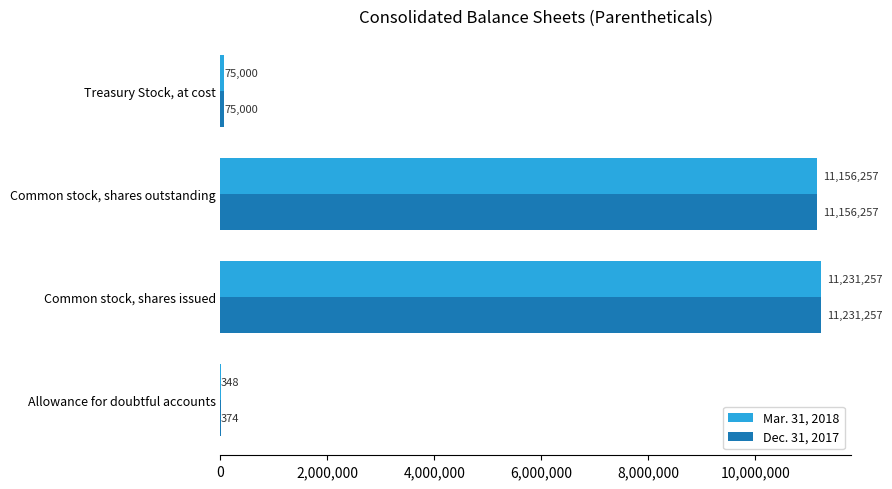

Which series has the largest range (max minus min)?

Mar. 31, 2018